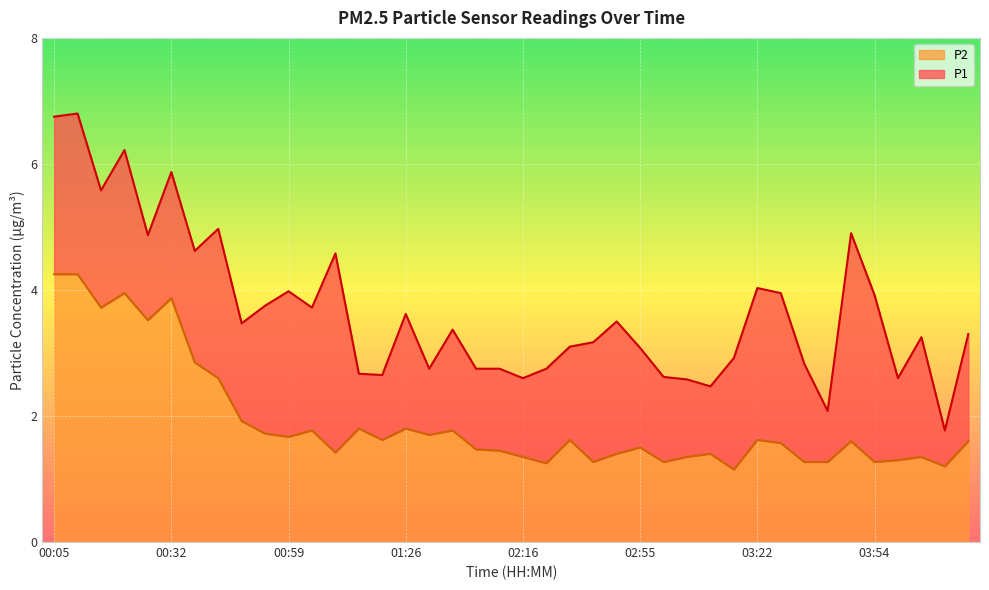

Reading left to right, what are all the values shown in this chart?

P1: 00:05=6.8	00:10=6.8	00:15=5.6	00:21=6.2	00:26=4.9	00:32=5.9	00:37=4.6	00:43=5.0	00:48=3.5	00:54=3.8	00:59=4.0	01:05=3.7	01:10=4.6	01:15=2.7	01:21=2.6	01:26=3.6	01:32=2.8	01:37=3.4	01:43=2.8	02:05=2.8	02:16=2.6	02:22=2.8	02:27=3.1	02:32=3.2	02:38=3.5	02:55=3.1	03:00=2.6	03:05=2.6	03:11=2.5	03:16=2.9	03:22=4.0	03:27=4.0	03:33=2.8	03:38=2.1	03:49=4.9	03:54=3.9	04:00=2.6	04:05=3.2	04:11=1.8	04:16=3.3
P2: 00:05=4.2	00:10=4.2	00:15=3.7	00:21=4.0	00:26=3.5	00:32=3.9	00:37=2.9	00:43=2.6	00:48=1.9	00:54=1.7	00:59=1.7	01:05=1.8	01:10=1.4	01:15=1.8	01:21=1.6	01:26=1.8	01:32=1.7	01:37=1.8	01:43=1.5	02:05=1.4	02:16=1.4	02:22=1.2	02:27=1.6	02:32=1.3	02:38=1.4	02:55=1.5	03:00=1.3	03:05=1.4	03:11=1.4	03:16=1.1	03:22=1.6	03:27=1.6	03:33=1.3	03:38=1.3	03:49=1.6	03:54=1.3	04:00=1.3	04:05=1.4	04:11=1.2	04:16=1.6